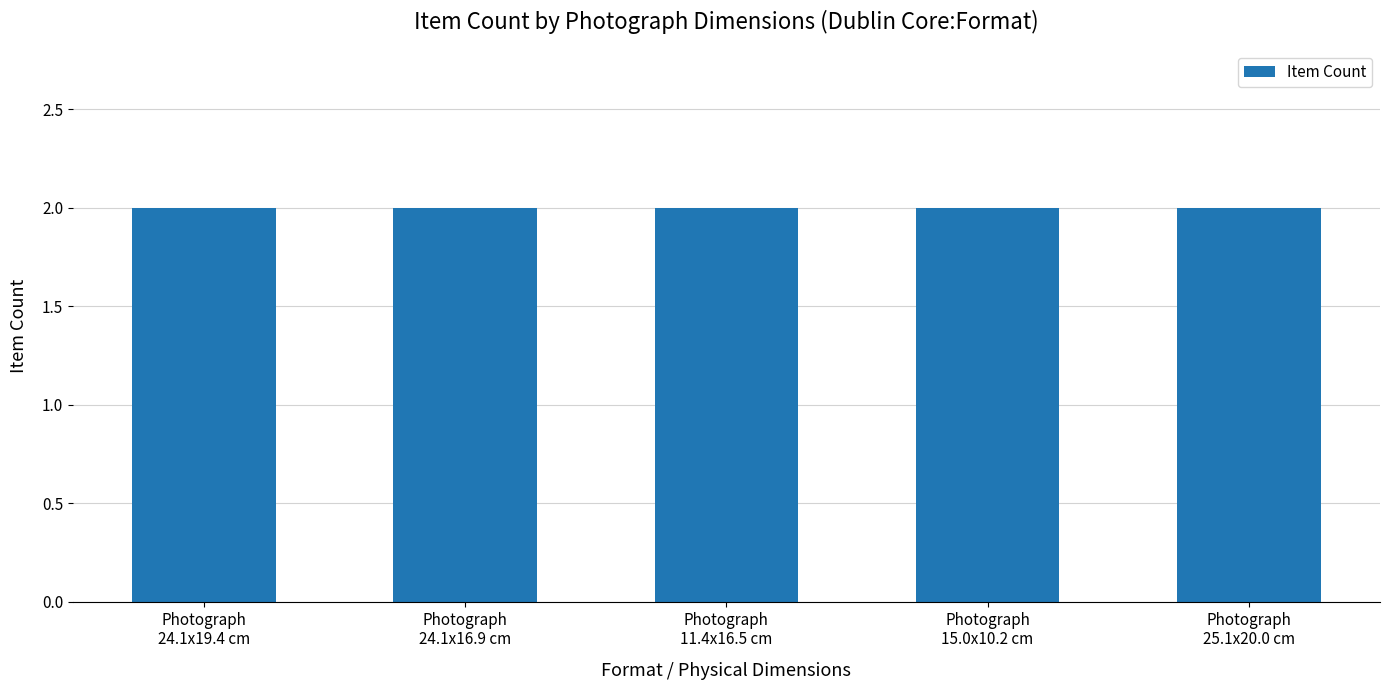

Are the bars grouped side by side (vs. stacked)?

No